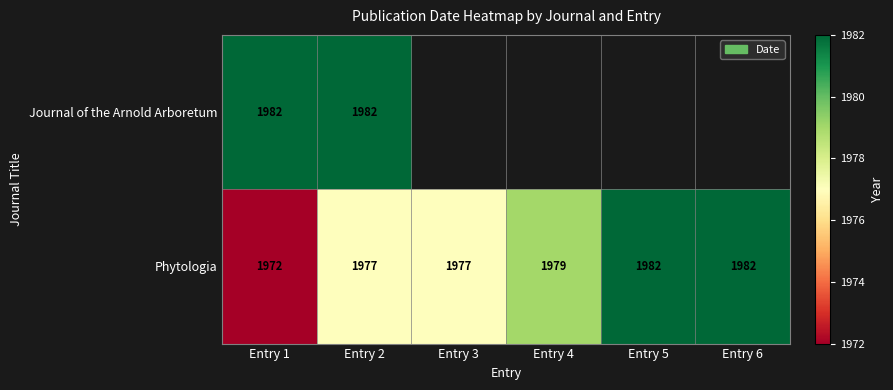

What is the sum of all Phytologia values?

11869